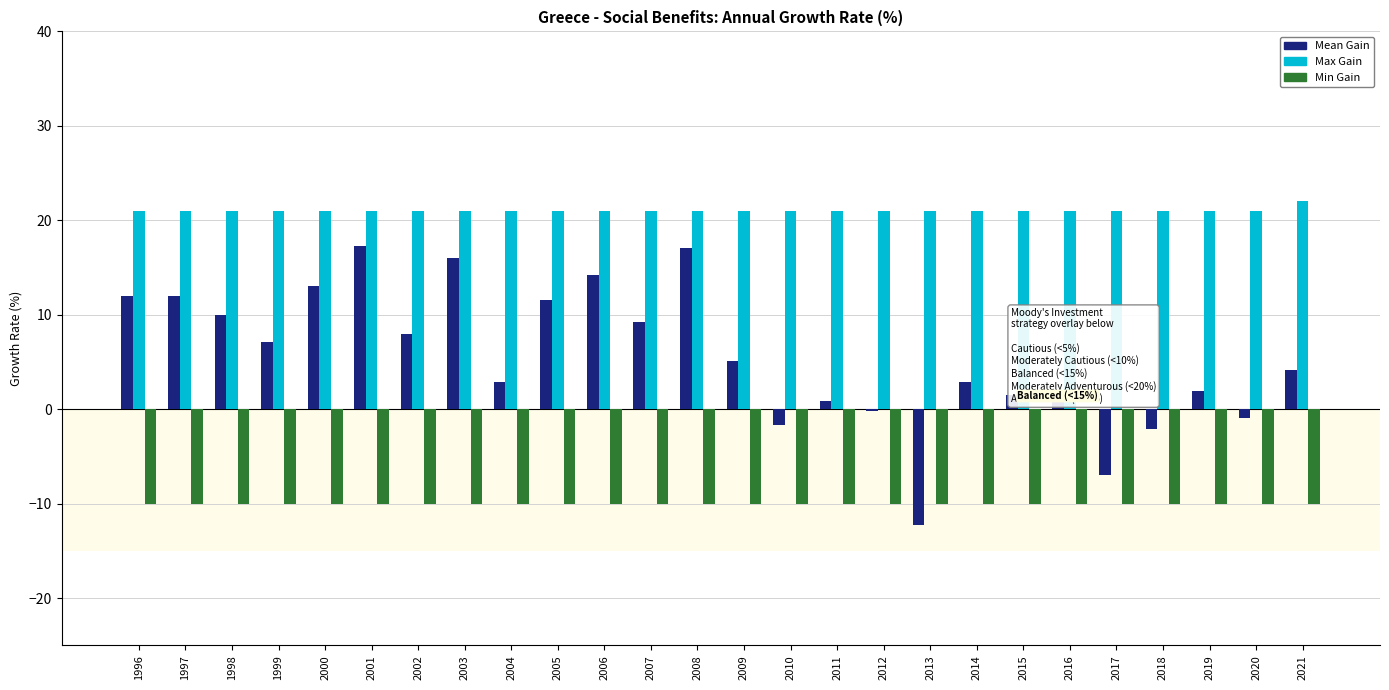

What is the highest value of the Min Gain series?

-10.0